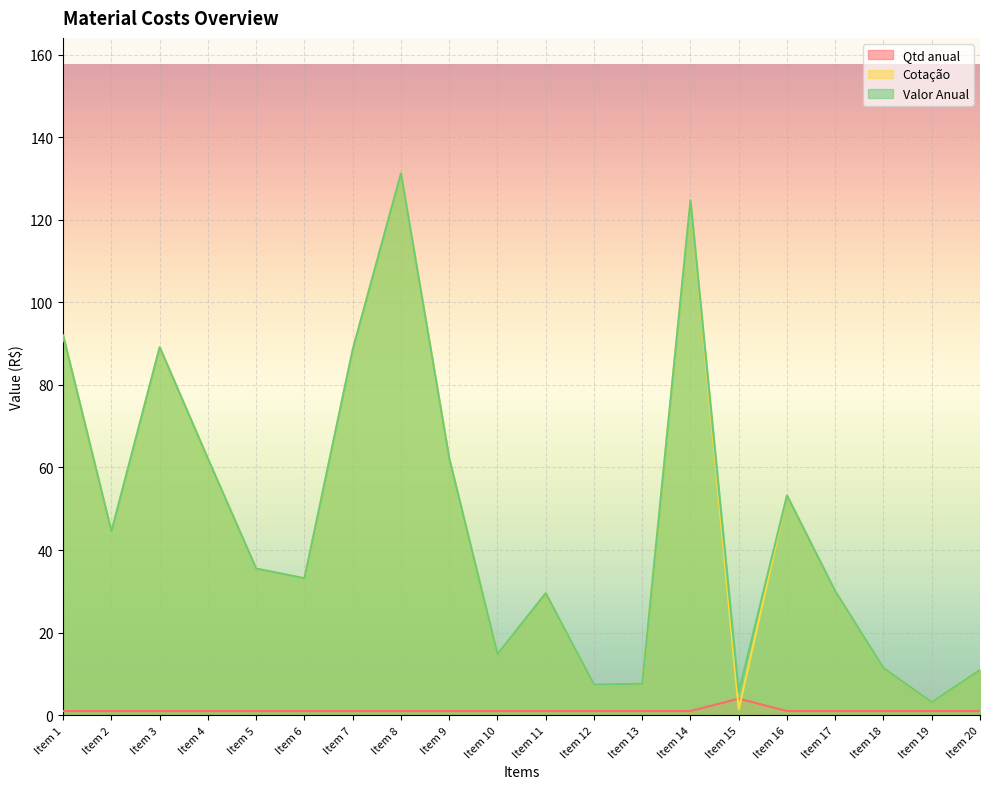

Where is the first local maximum for Qtd anual?

Item 15